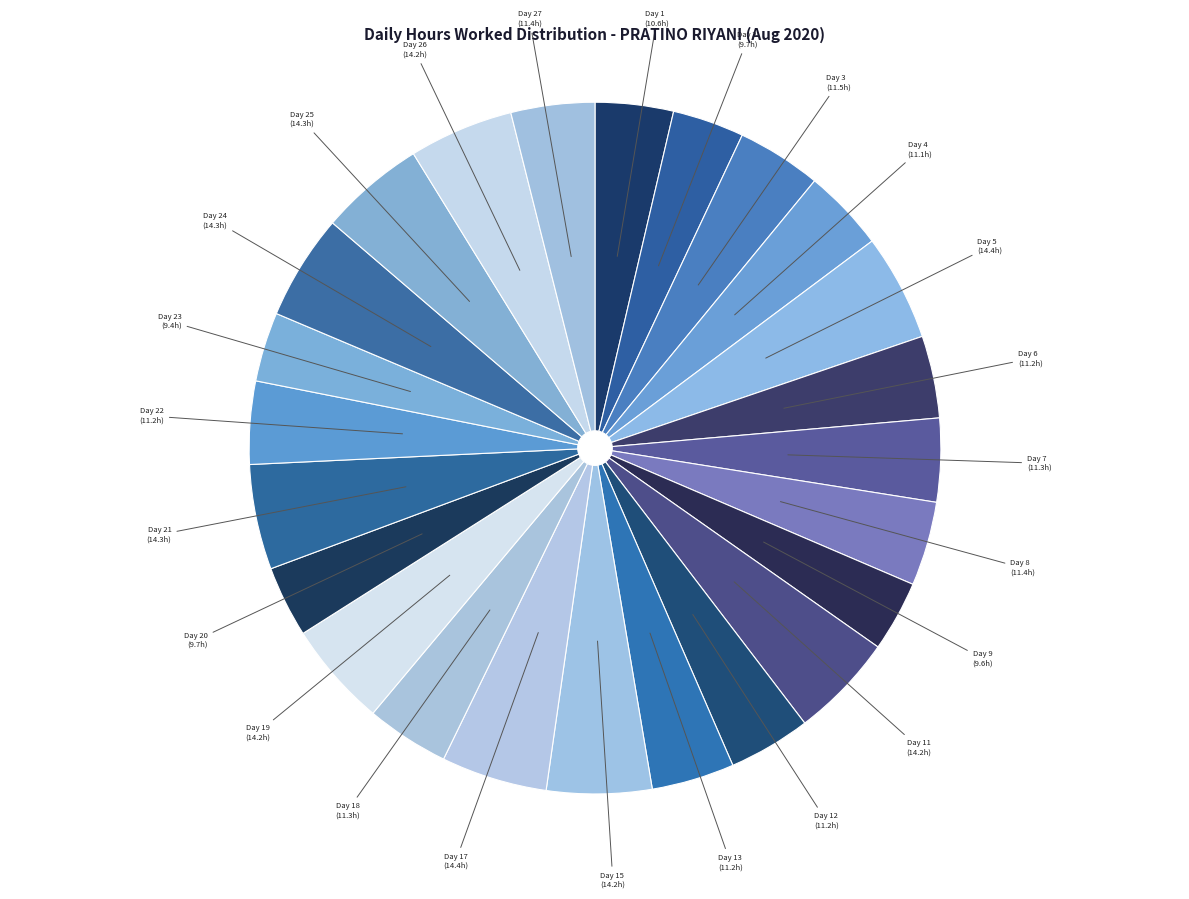

True or false: Day 12 accounts for 4% of the total.

True